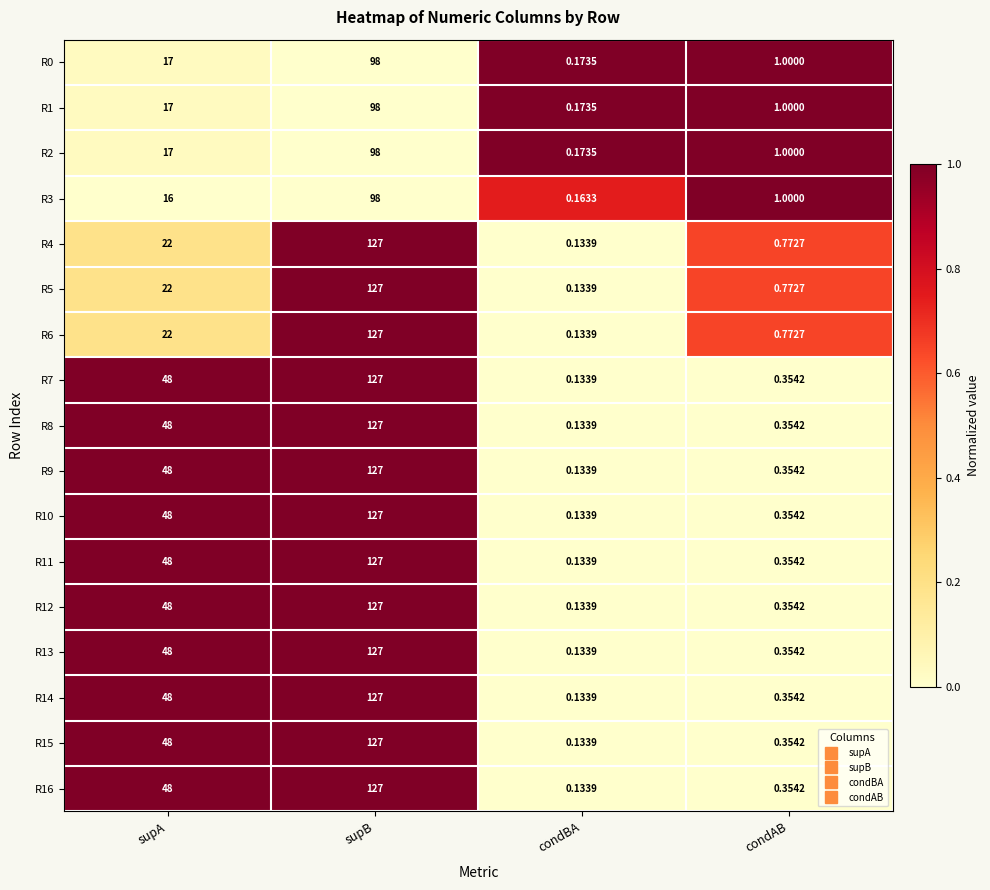

Rank the categories by R9 value from lowest to highest.

condBA, condAB, supA, supB